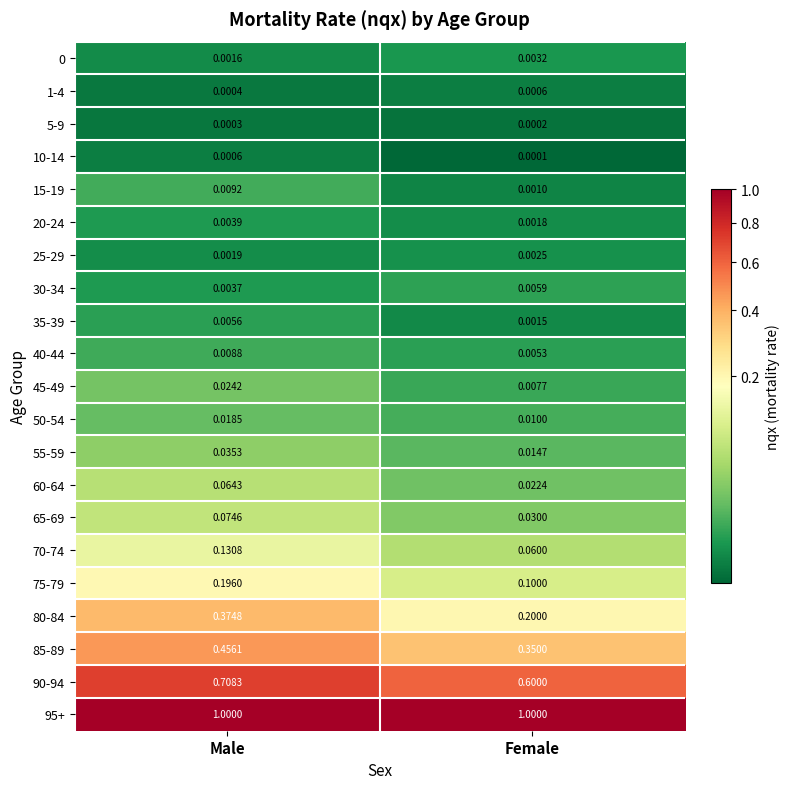

List the labels in order of 80-84 value, smallest first.

Female, Male